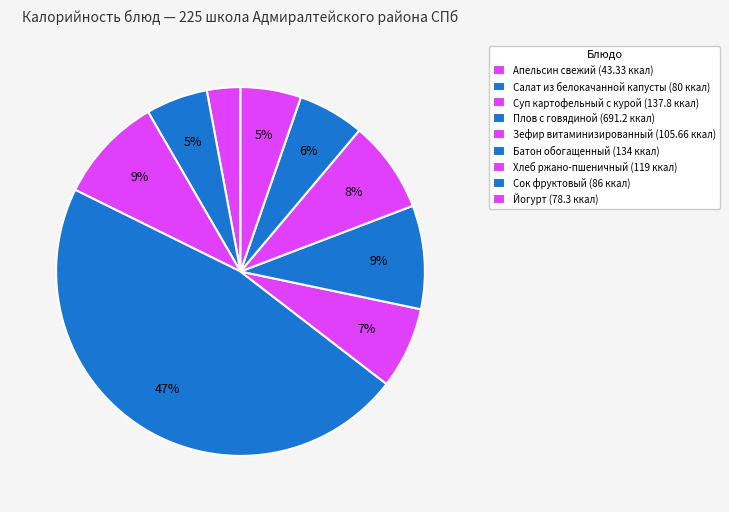

Between Апельсин свежий and Батон обогащенный, which is larger?

Батон обогащенный